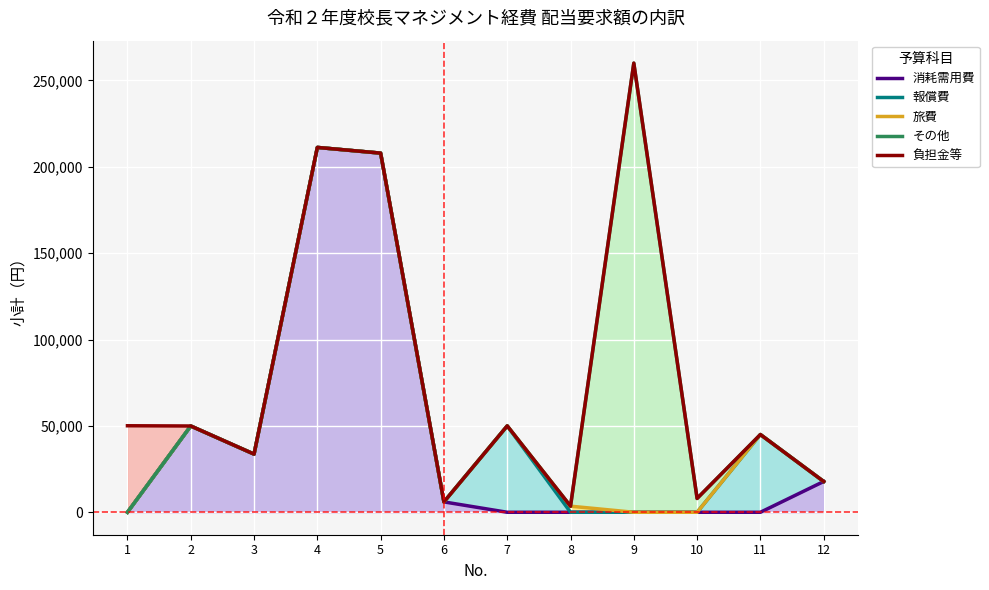

What is the difference between the highest and lowest values at 8?

3520